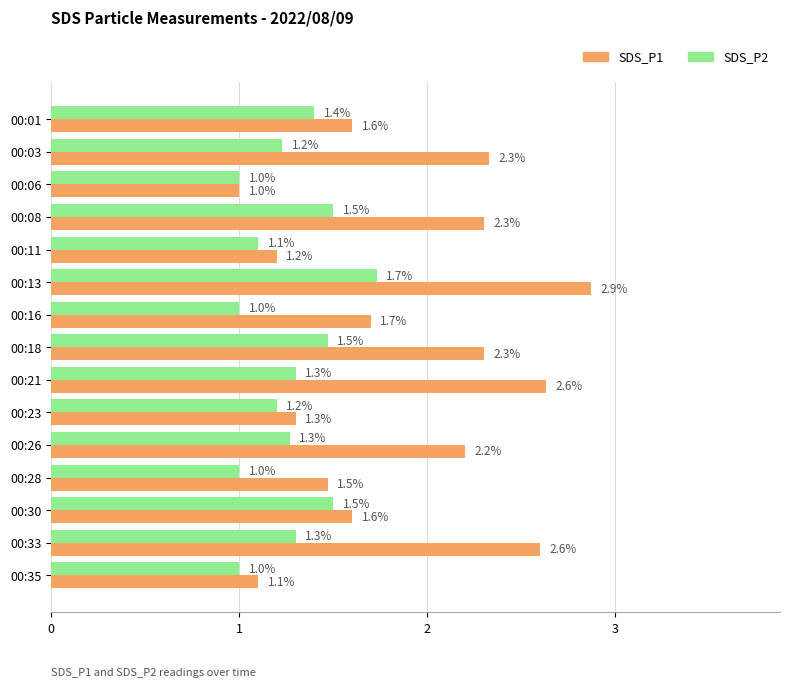

Which category has the highest value across all series?

00:13